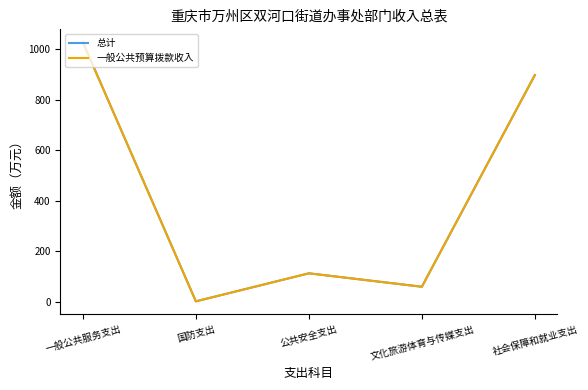

Is the value of 一般公共预算拨款收入 at 文化旅游体育与传媒支出 greater than the value of 总计 at 一般公共服务支出?

No